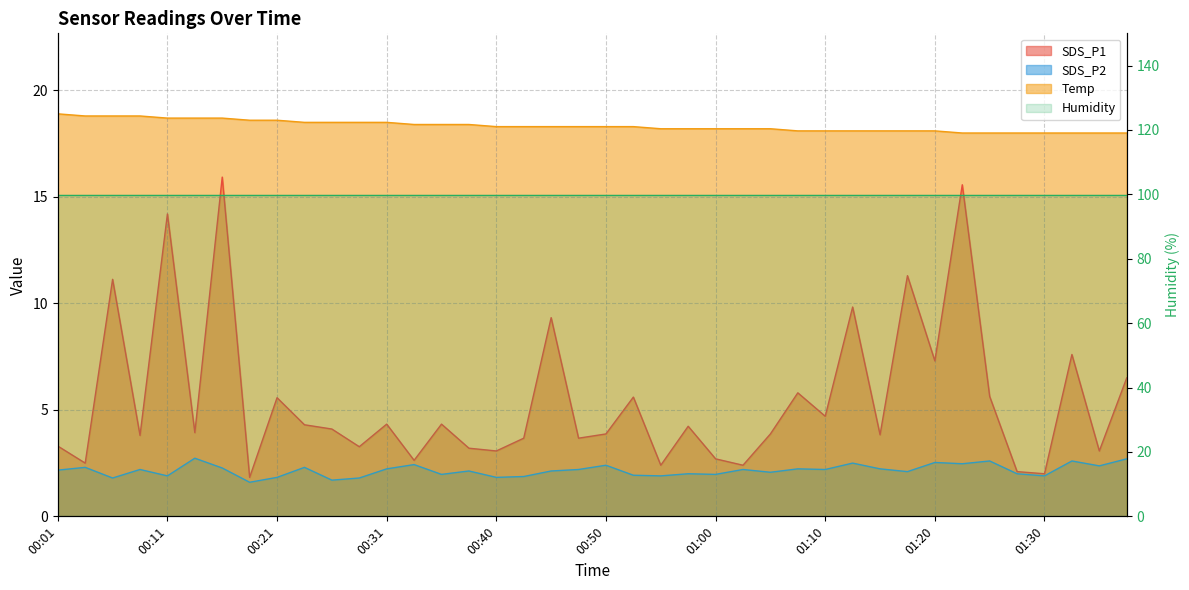

What is the difference between the second highest and minimum values in the SDS_P1 series?

13.7